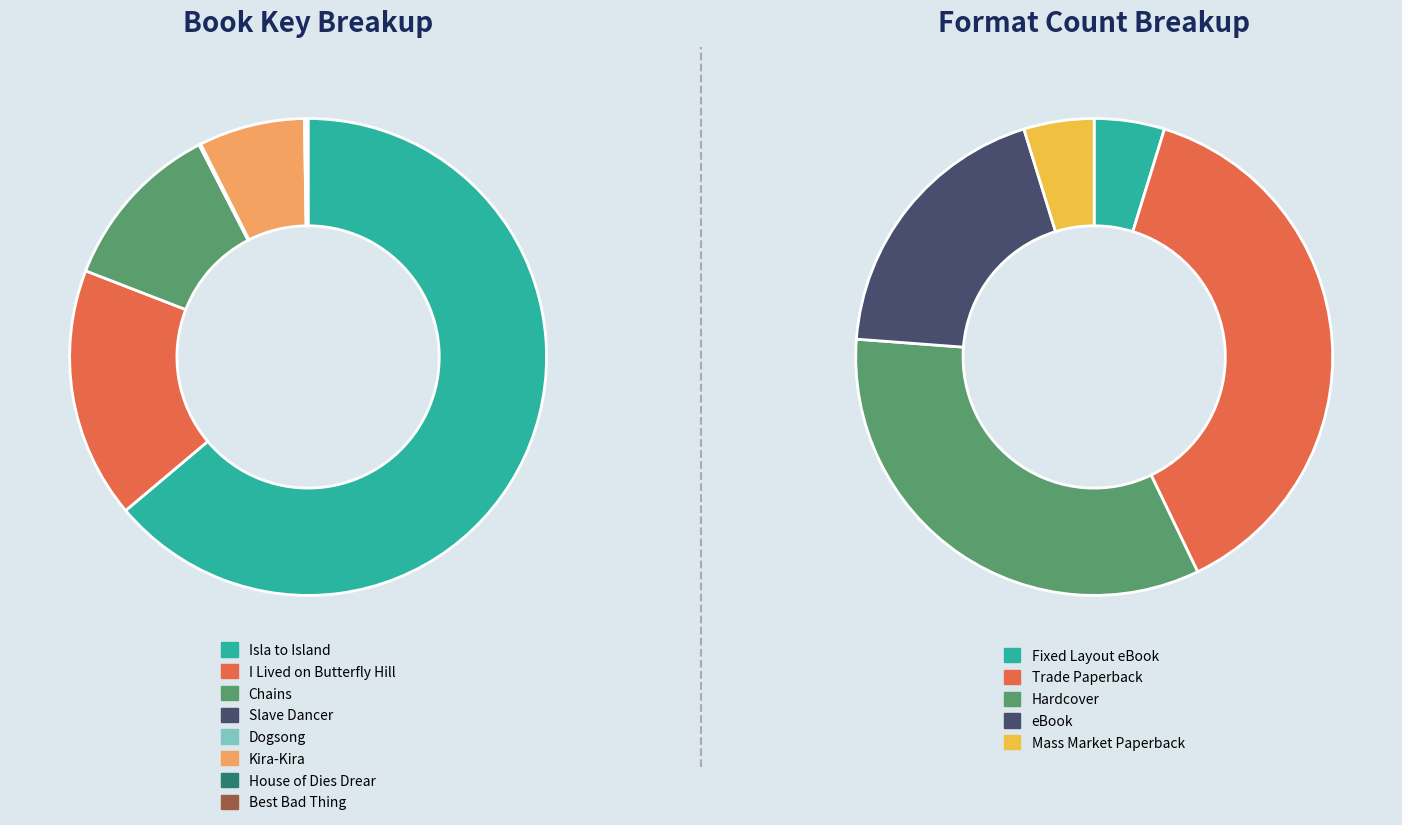

What portion of the pie excludes Dogsong?

100.0%